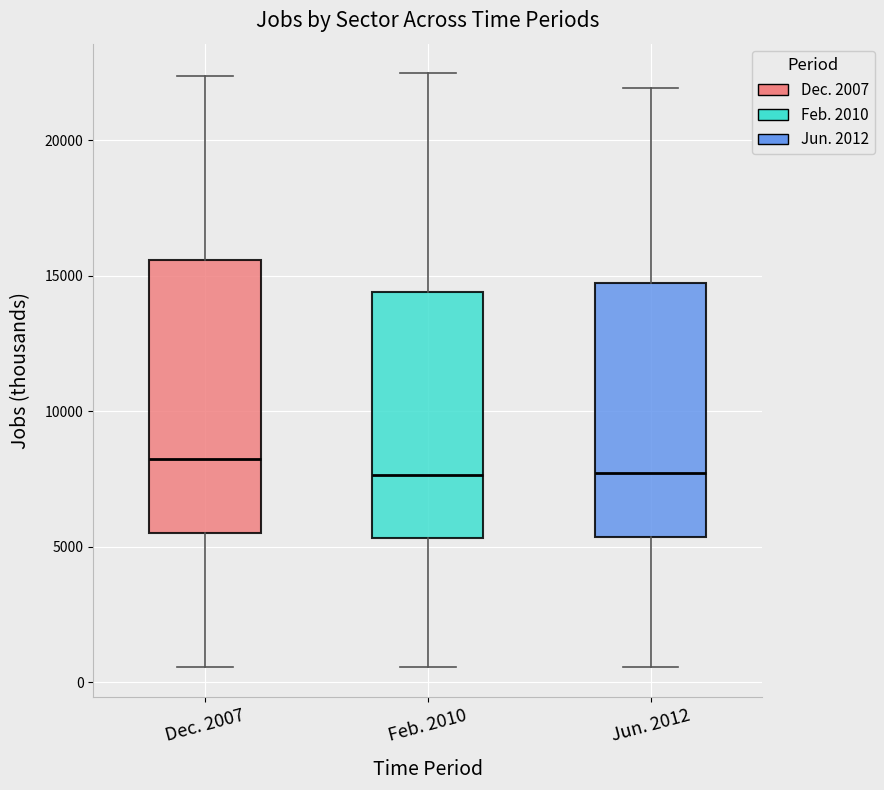

Comparing the boxes themselves (not the whiskers), which one is the tallest?

Dec. 2007